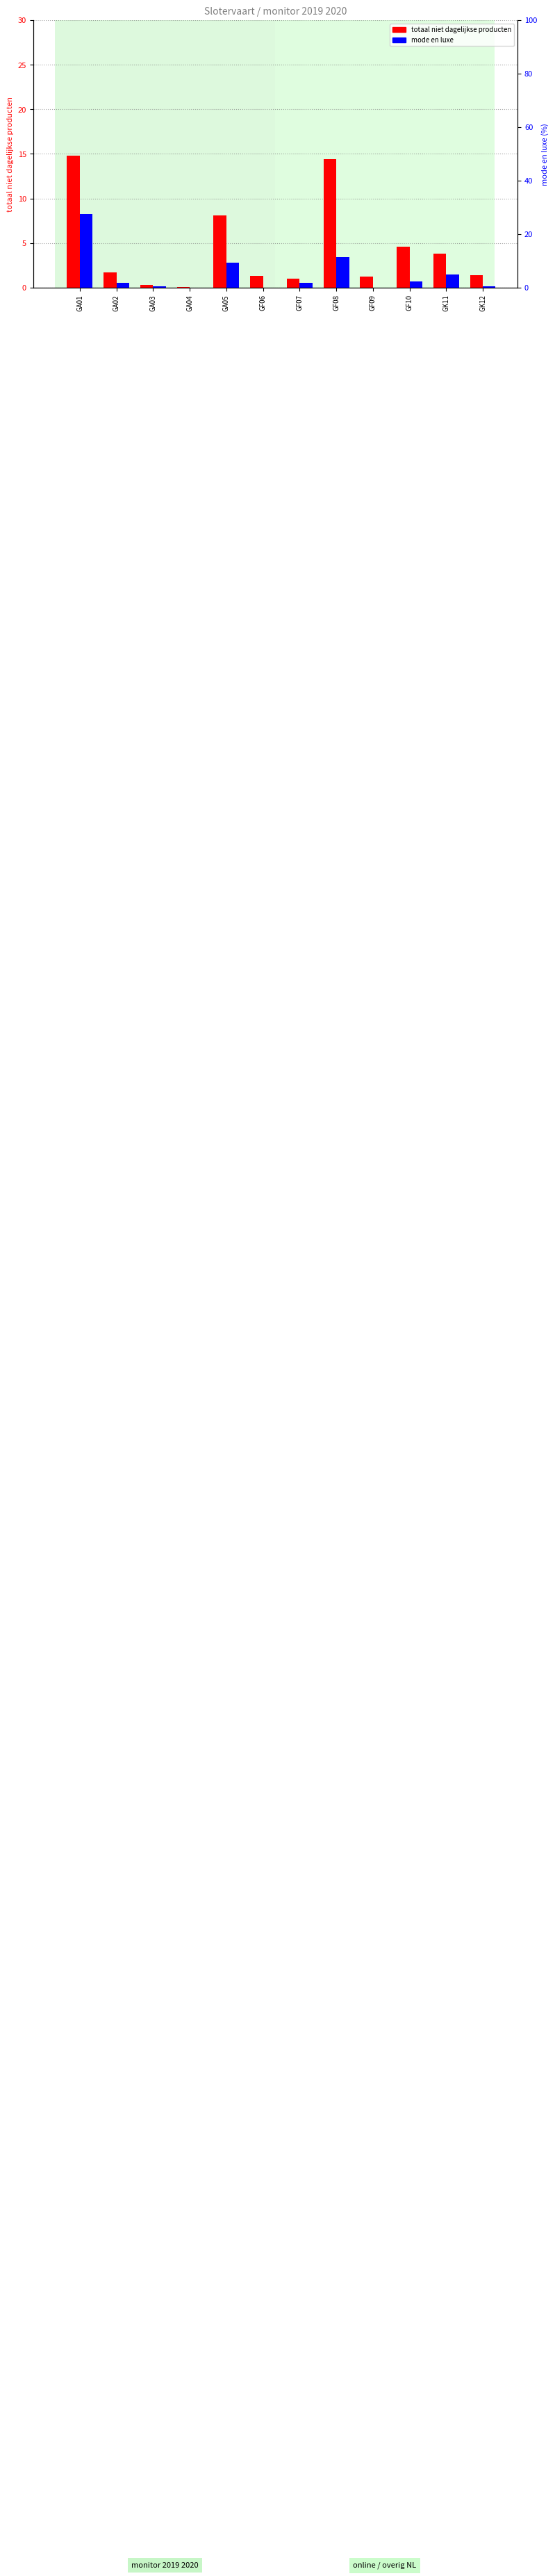

The value of mode en luxe at GF08 is 11.5. True or false?

True